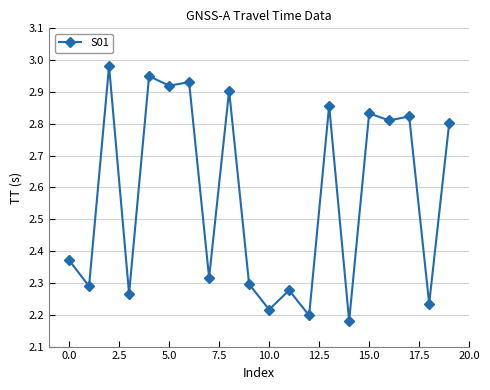

What is the difference between the maximum and minimum values?

0.8